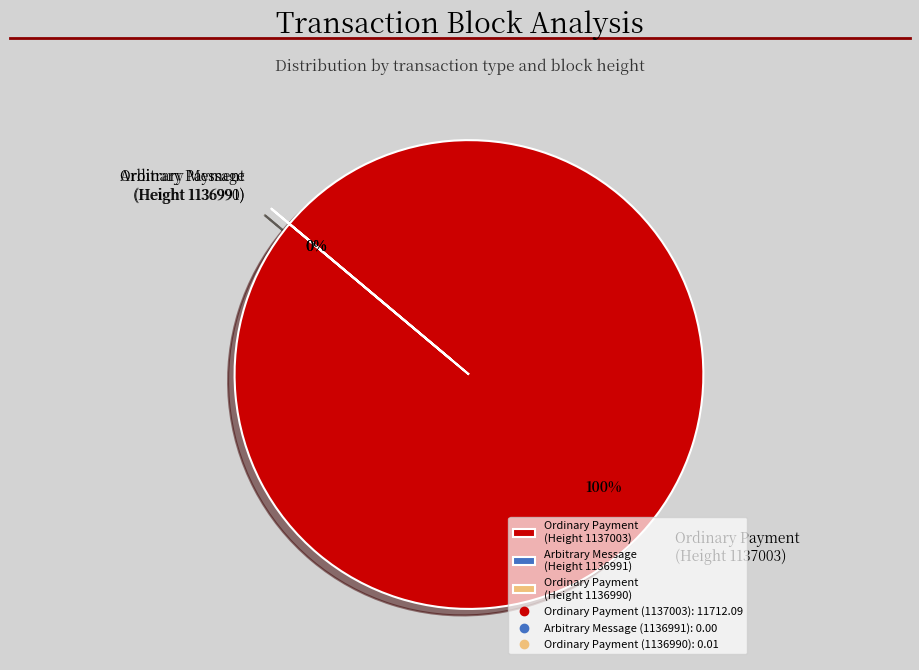

Rank the categories by value from lowest to highest.

Arbitrary Message
(Height 1136991), Ordinary Payment
(Height 1136990), Ordinary Payment
(Height 1137003)